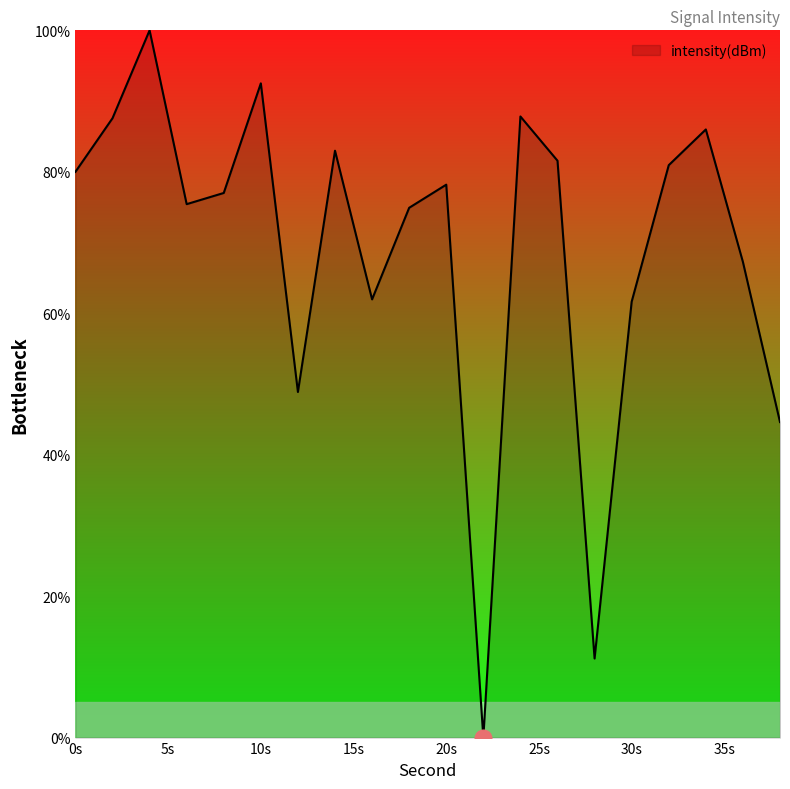

What is the greatest value displayed?

100.0